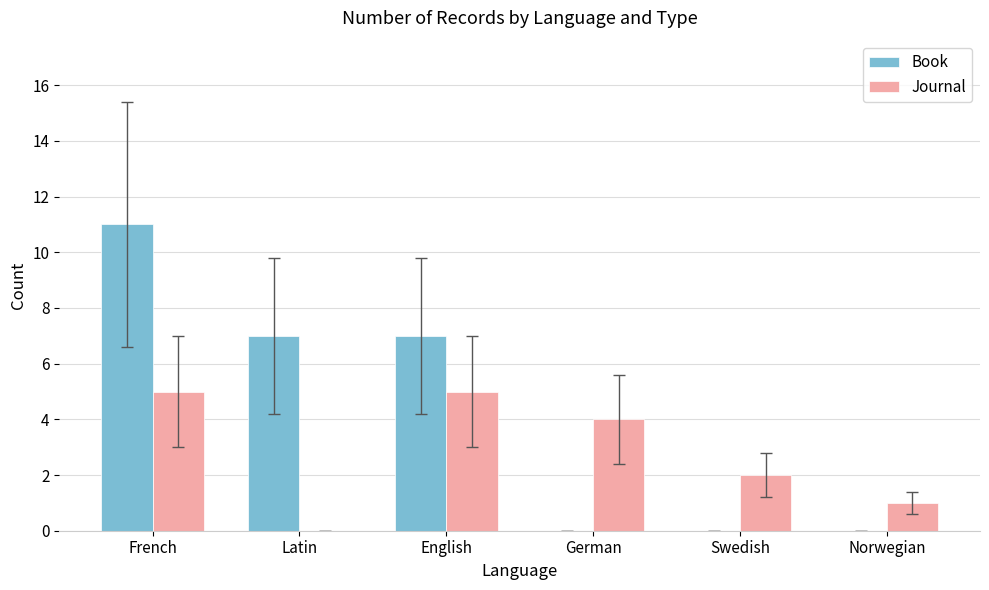

Does the chart contain stacked bars?

No